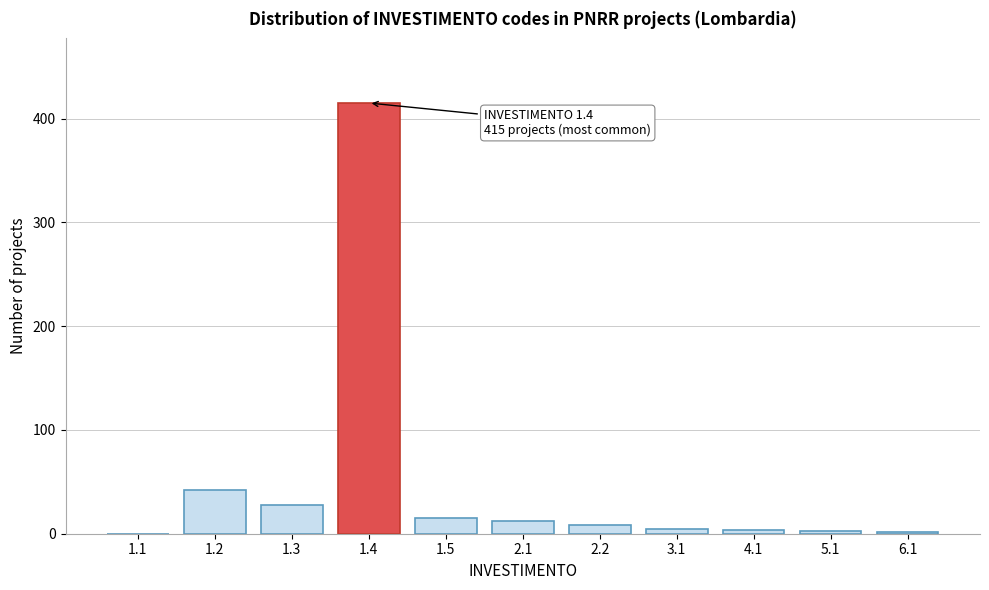

What is the change in value from 1.4 to 1.5?

-400